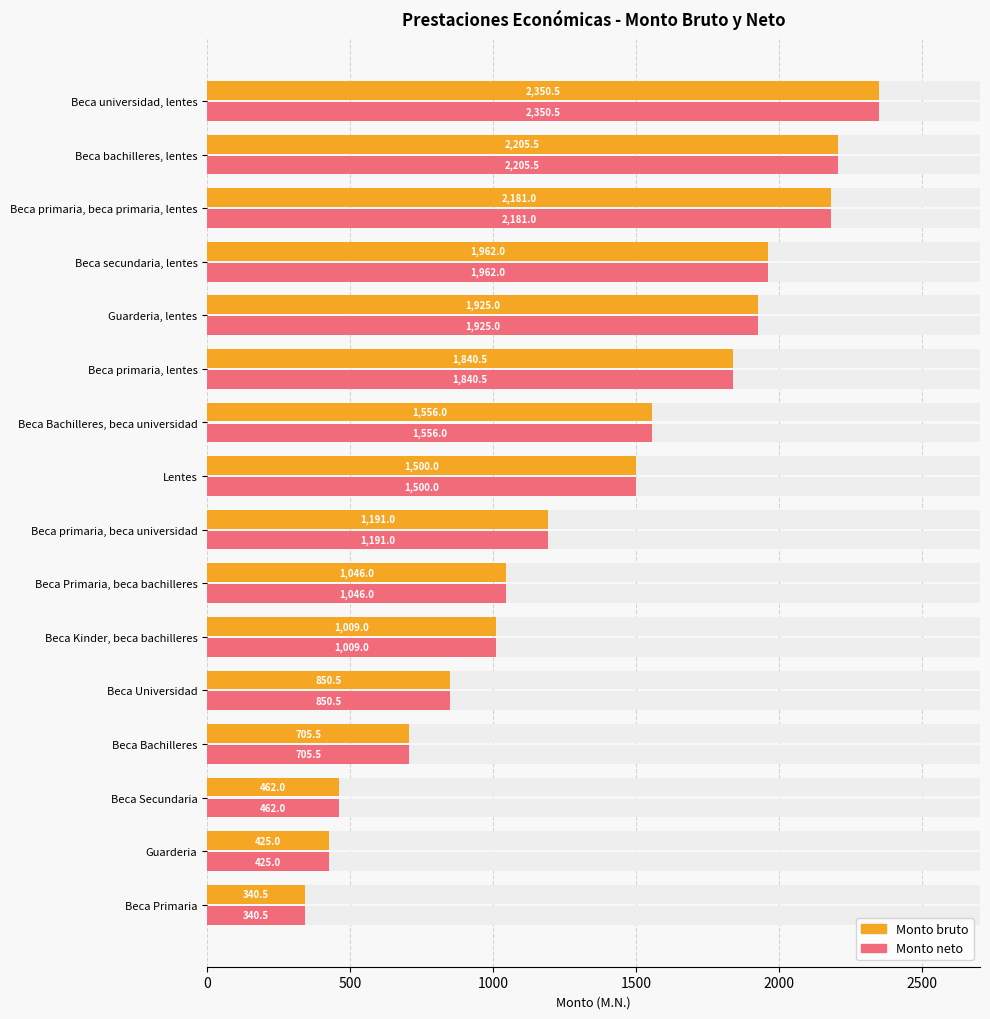

Reading left to right, what are all the values shown in this chart?

Monto bruto: 340.5	425.0	462.0	705.5	850.5	1009.0	1046.0	1191.0	1500.0	1556.0	1840.5	1925.0	1962.0	2181.0	2205.5	2350.5
Monto neto: 340.5	425.0	462.0	705.5	850.5	1009.0	1046.0	1191.0	1500.0	1556.0	1840.5	1925.0	1962.0	2181.0	2205.5	2350.5